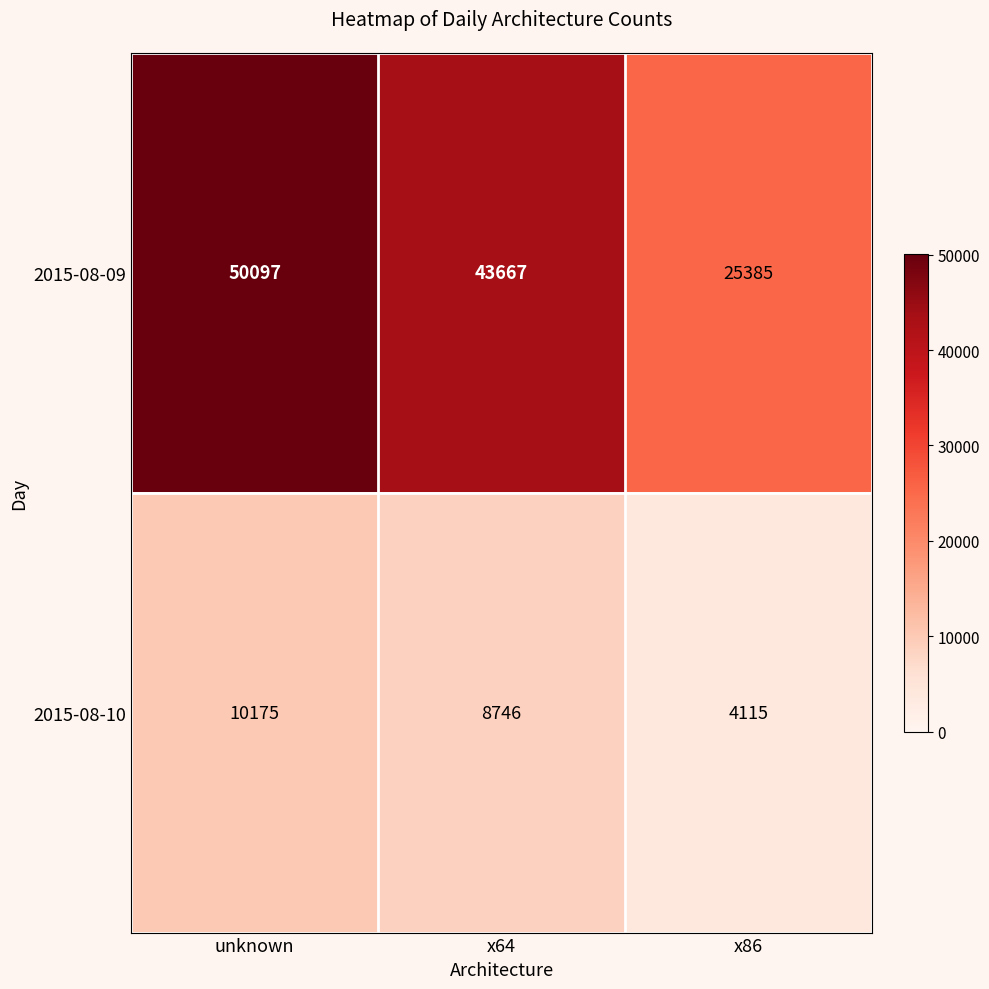

Rank the series at x64 from highest to lowest value.

2015-08-09, 2015-08-10